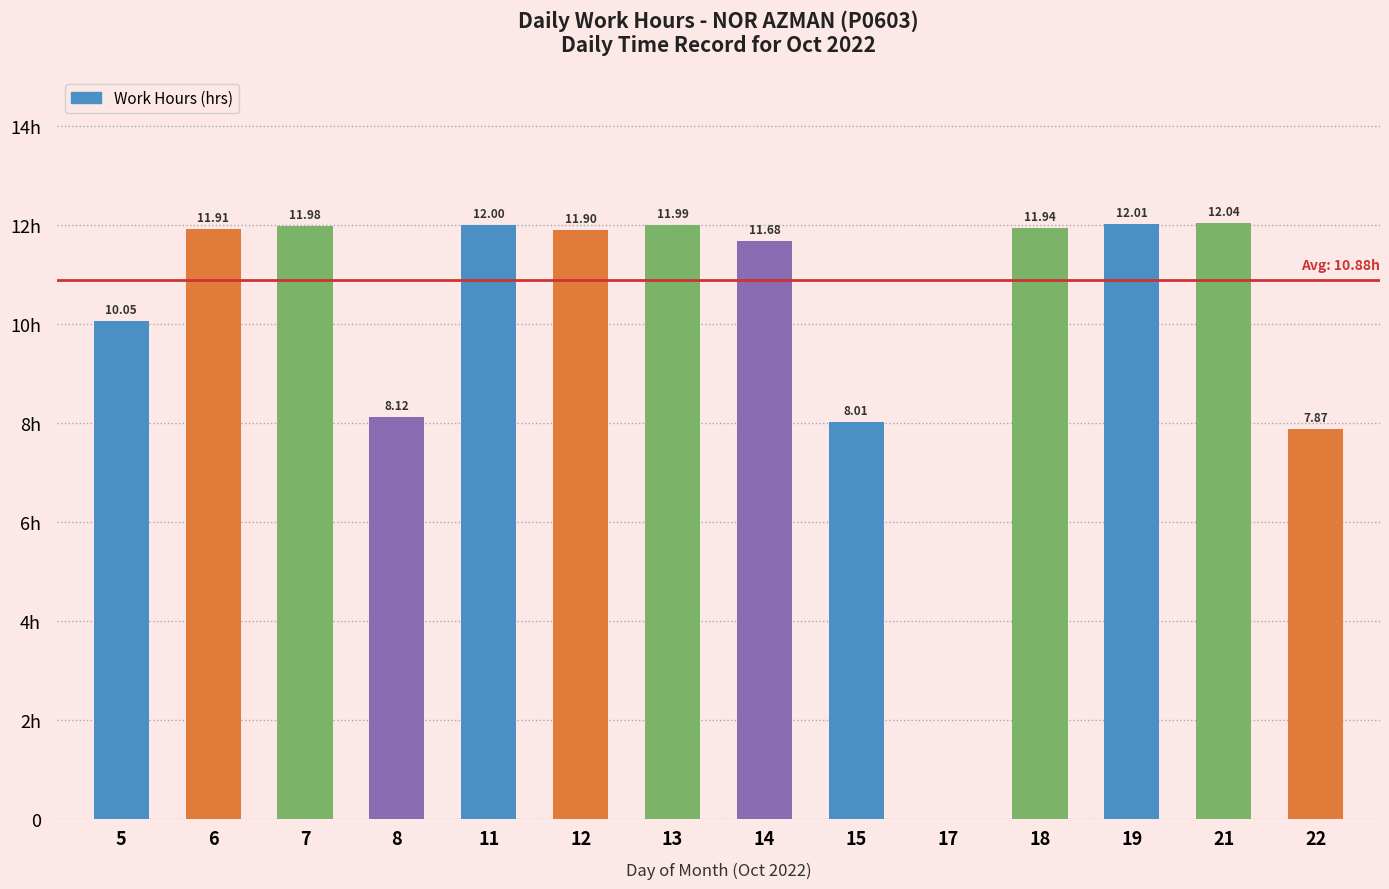

Are the bars horizontal?

No